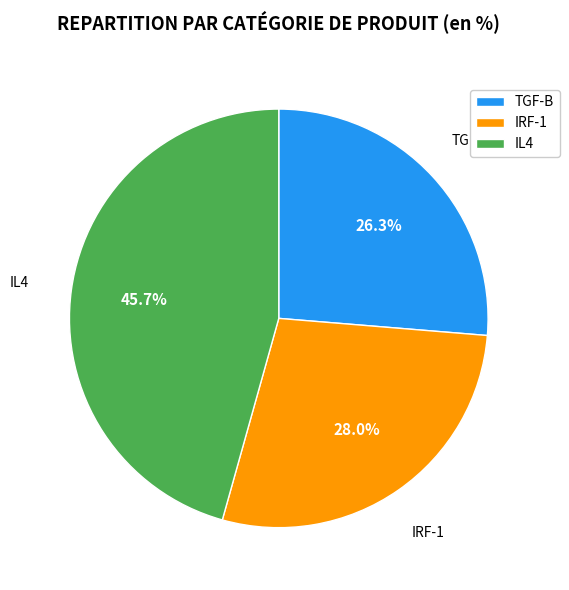

To the nearest percent, what is the difference between the IRF-1 and TGF-B slice percentages?

2%